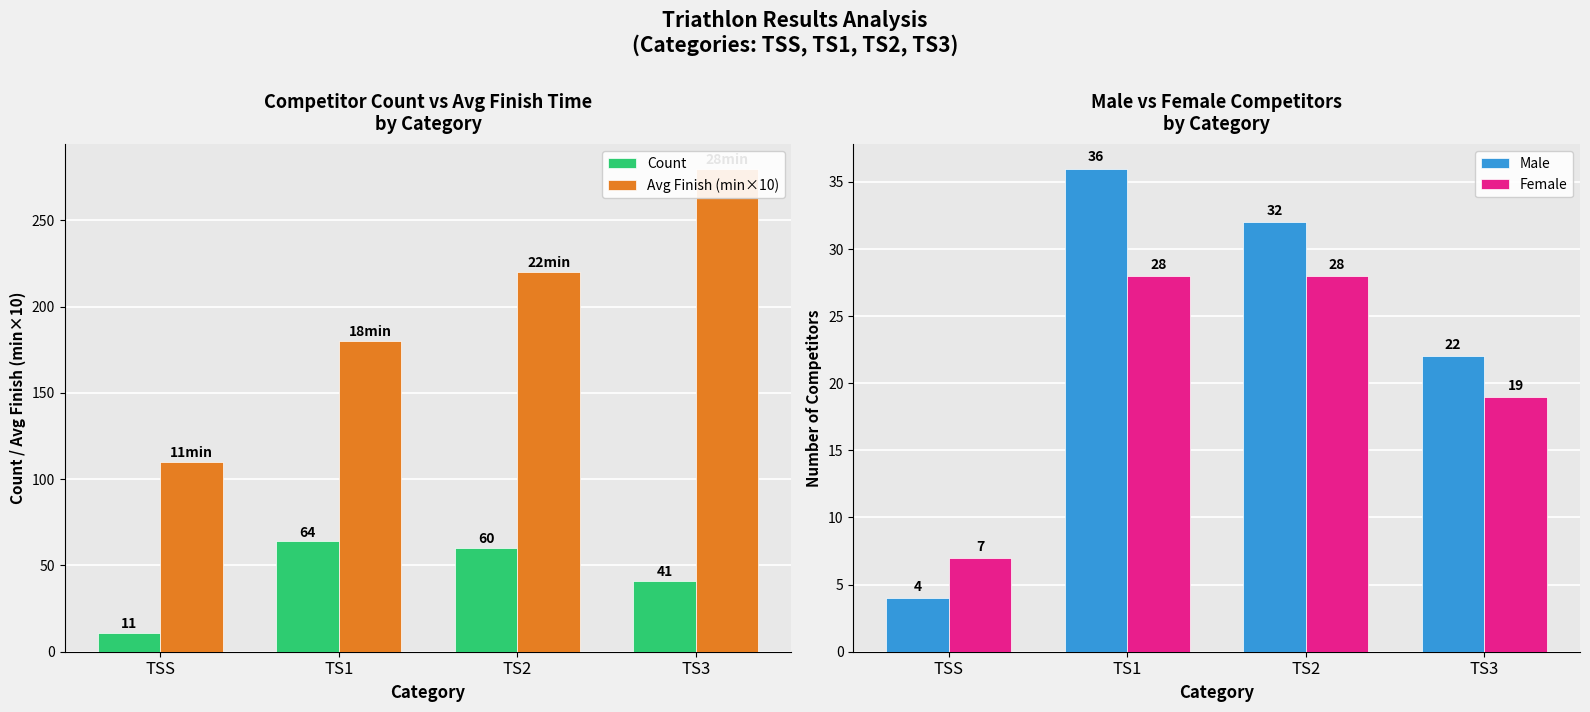

Which category has the lowest value in the Male series?

TSS